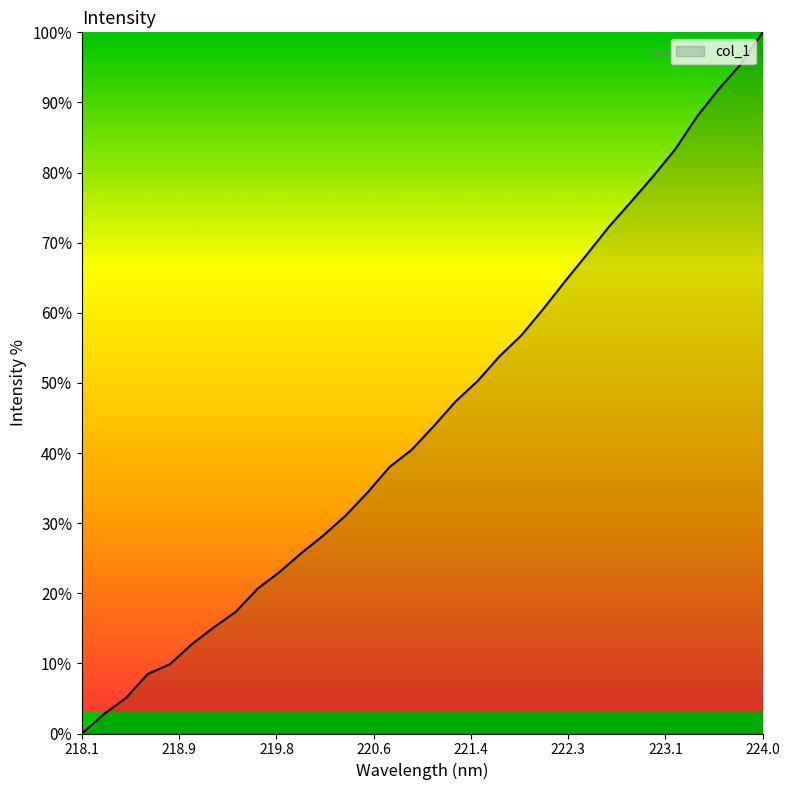

How many categories are shown in the chart?

32